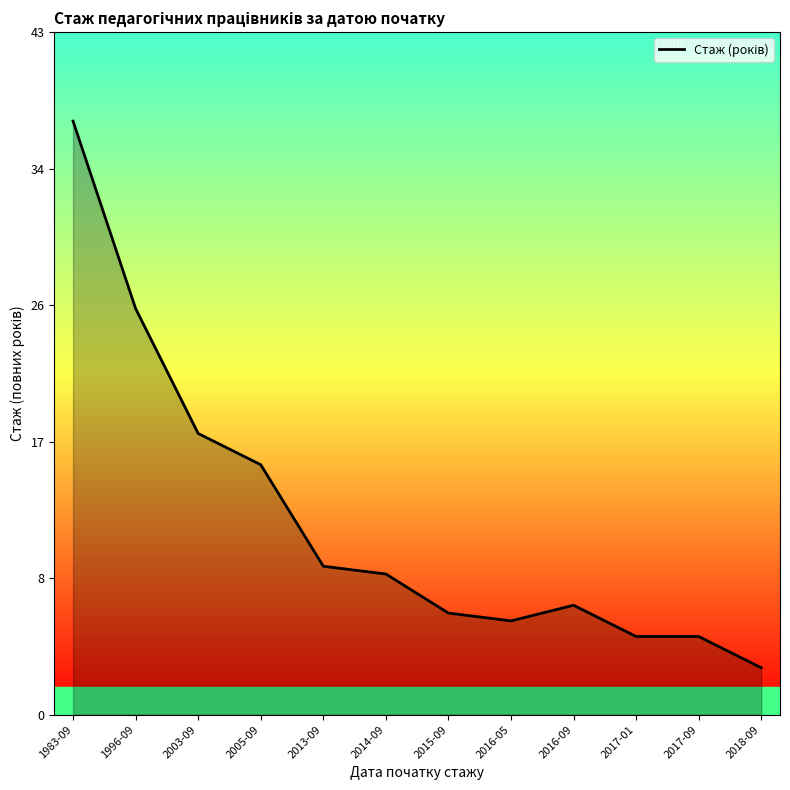

At which label is the value closest to 20?

2003-09